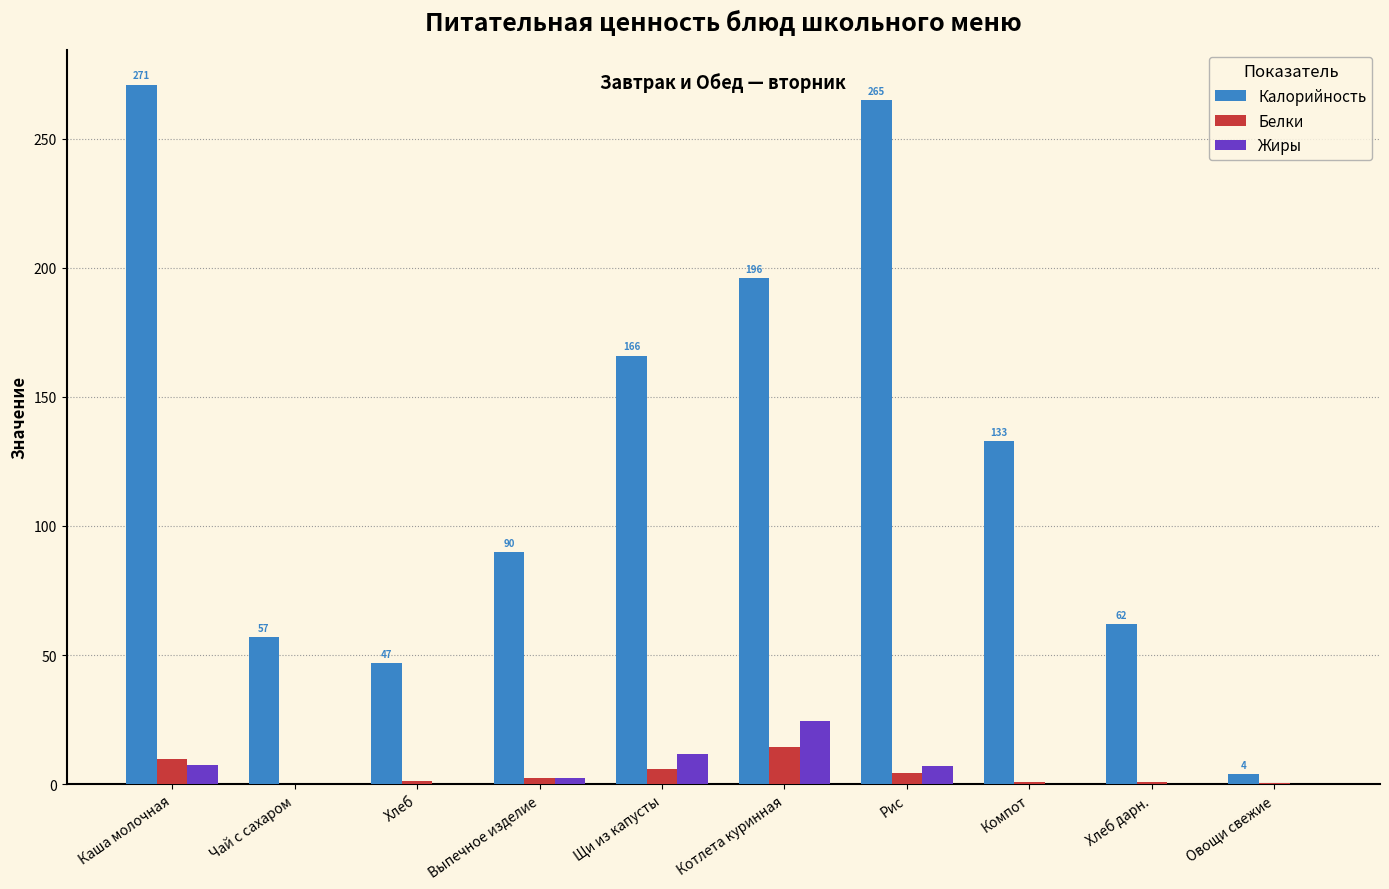

What is the average value of the Жиры series?

5.3